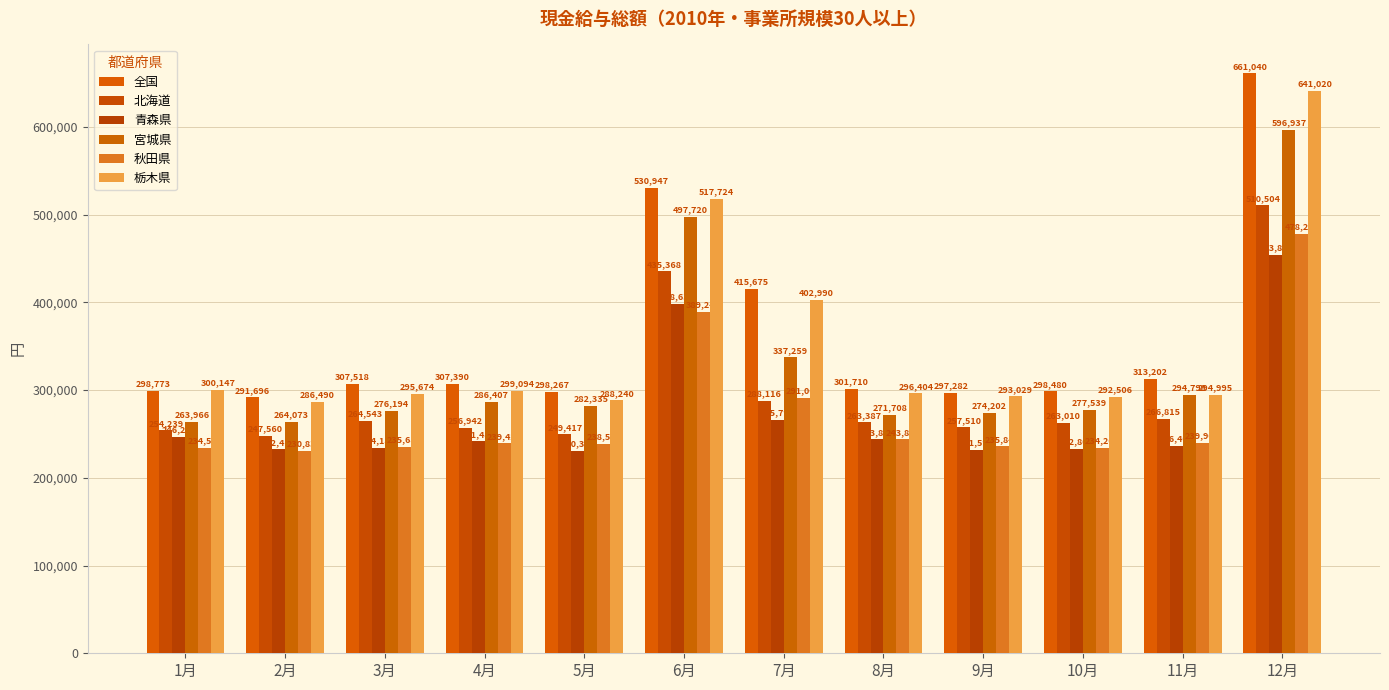

The value of 栃木県 at 5月 is 400441. True or false?

False